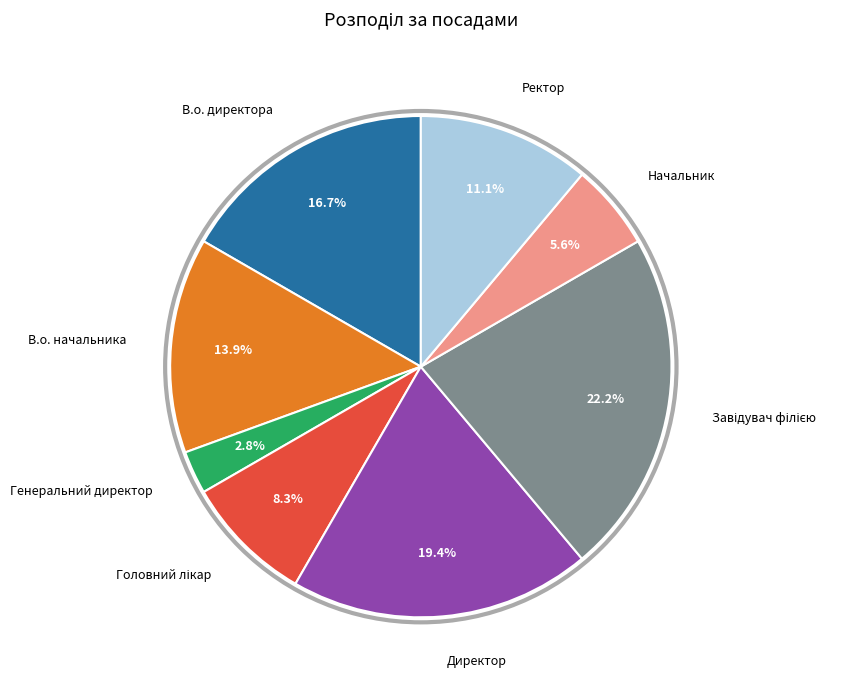

Count the number of slices in the pie.

8